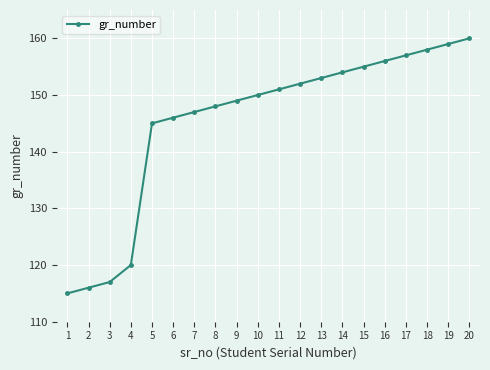

Rank the categories by value from lowest to highest.

1, 2, 3, 4, 5, 6, 7, 8, 9, 10, 11, 12, 13, 14, 15, 16, 17, 18, 19, 20